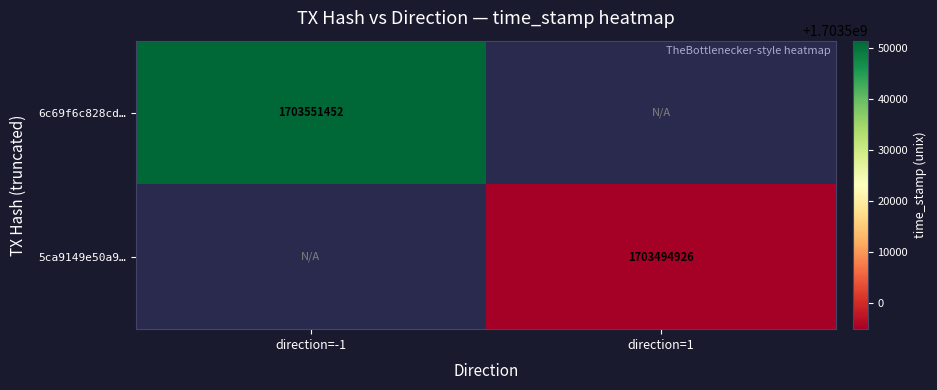

The 5ca9149e50a9… series shows 1703494926 at direction=1. True or false?

True